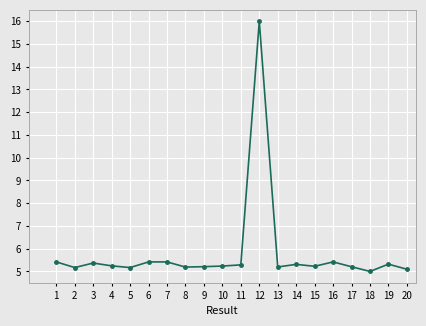

Where is the first local maximum?

3